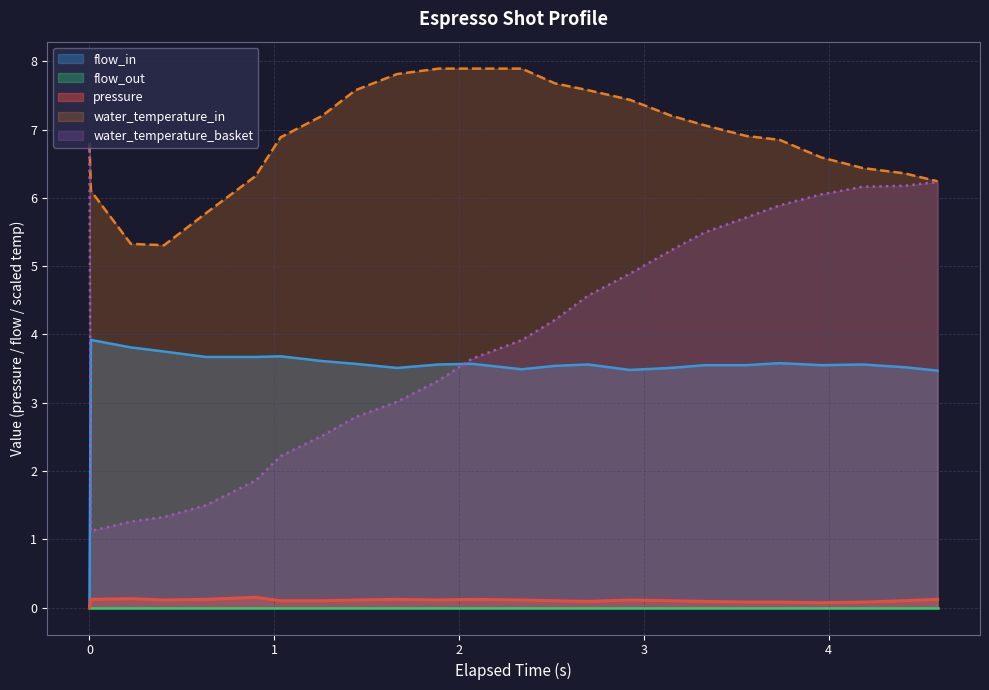

Which series has the largest range (max minus min)?

water_temperature_basket